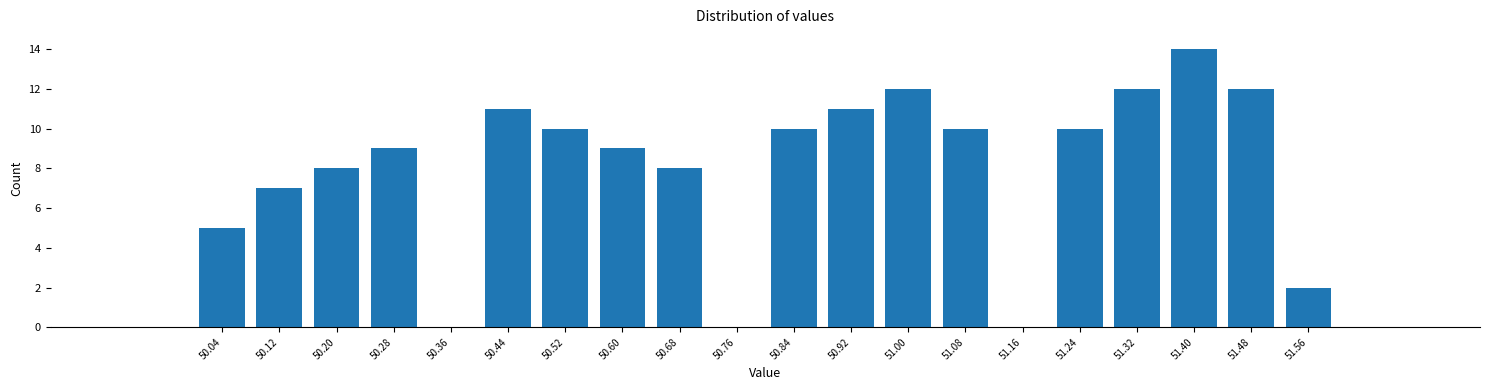

How tall is the bar that spans 50.64 to 50.72 on the x-axis? The values are not printed on the chart, so give them approximately, as read against the axis.

8